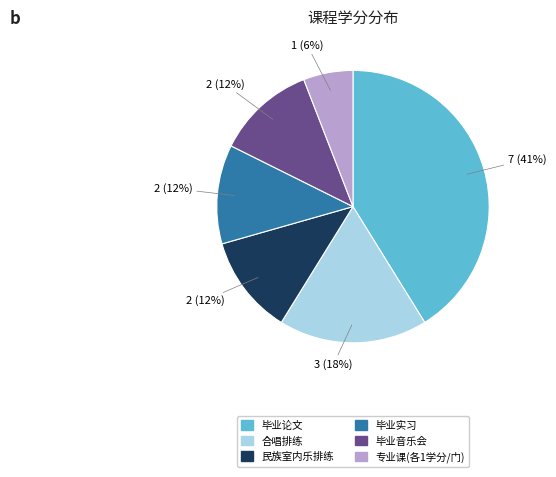

To the nearest percent, what is the average slice percentage?

17%